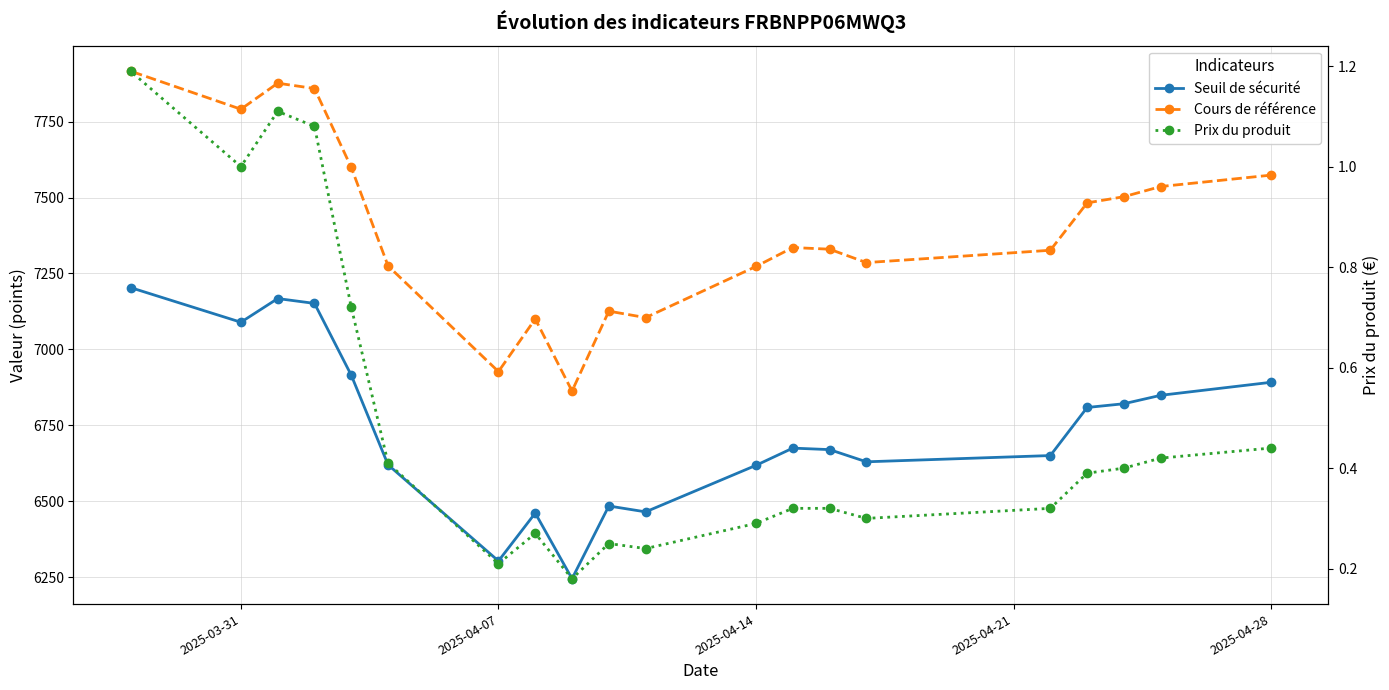

Reading left to right, extract all data points from this chart.

Seuil de sécurité: 6891.9	6849.0	6821.3	6808.9	6650.7	6630.1	6670.3	6675.2	6618.5	6465.4	6484.7	6245.3	6461.4	6303.7	6620.2	6915.1	7151.5	7167.5	7089.5	7203.6
Cours de référence: 7573.8	7536.3	7502.8	7482.4	7326.5	7285.9	7330.0	7335.4	7273.1	7104.8	7126.0	6863.0	7100.4	6927.1	7274.9	7599.0	7858.8	7876.4	7790.7	7916.1
Prix du produit: 0.4	0.4	0.4	0.4	0.3	0.3	0.3	0.3	0.3	0.2	0.2	0.2	0.3	0.2	0.4	0.7	1.1	1.1	1.0	1.2